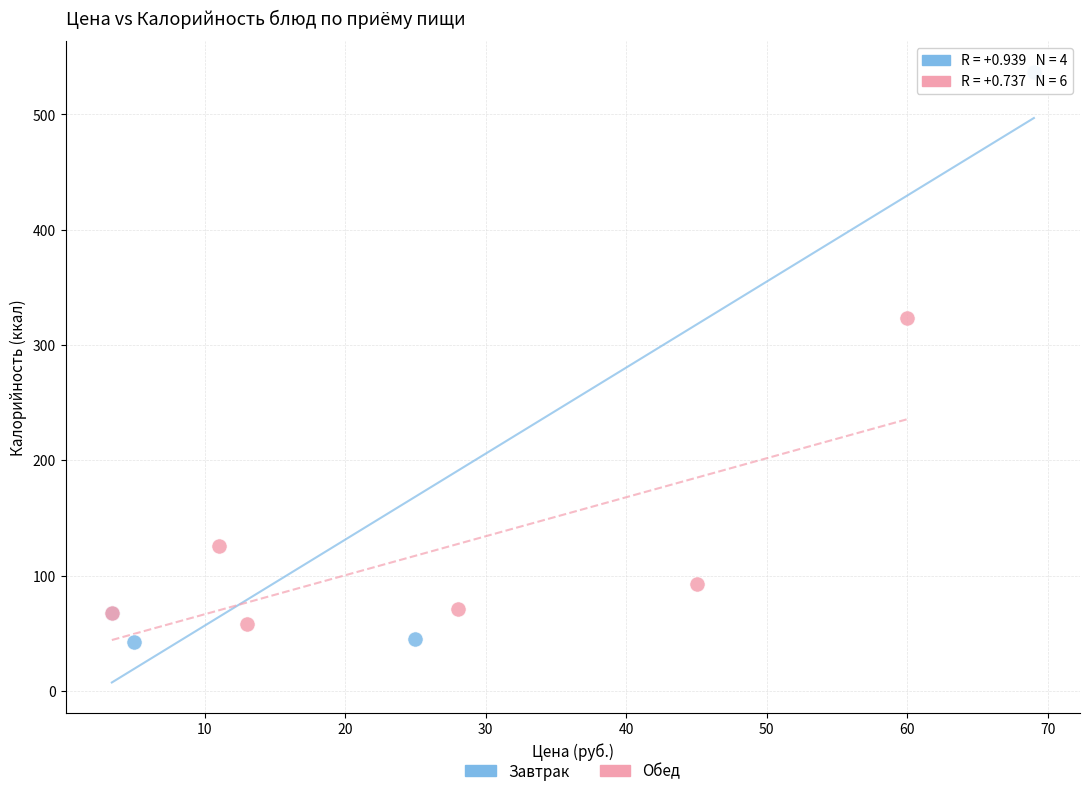

What are all the series names shown in the legend?

Завтрак, Обед